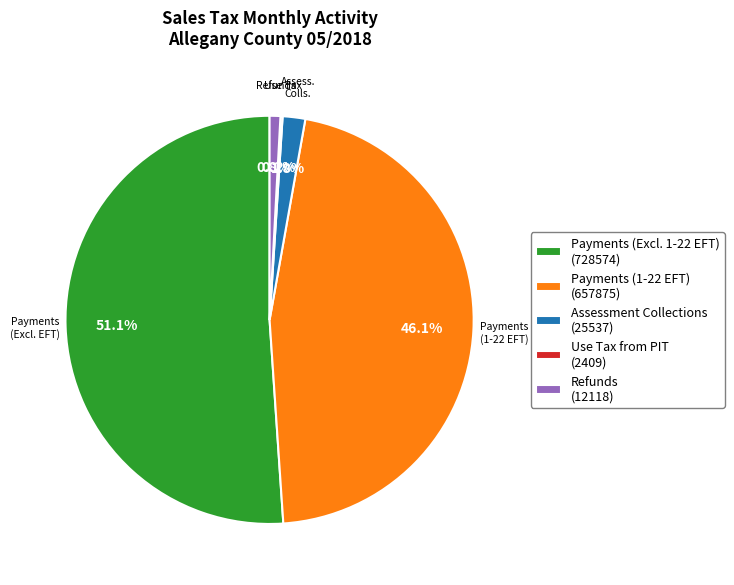

Is there any slice that represents more than half of the pie?

Yes